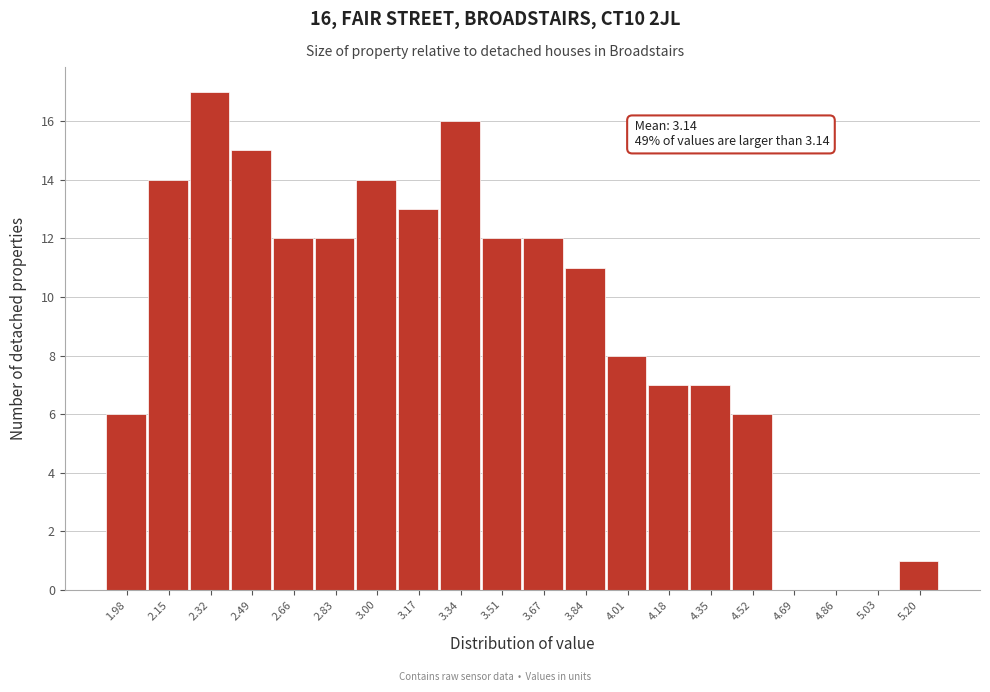

Over which range of the x-axis is the bar tallest?

2.24 to 2.40